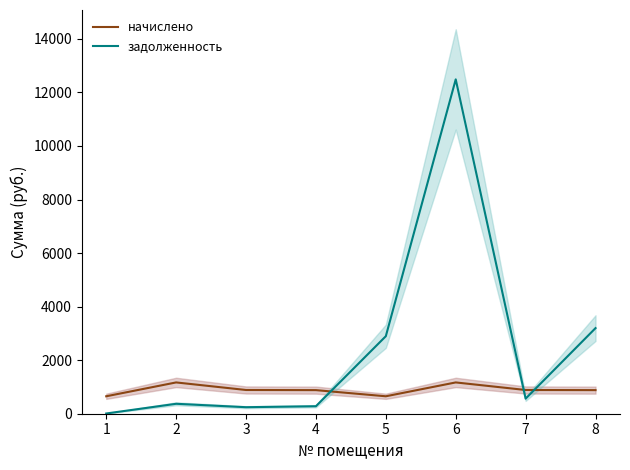

At which label does задолженность reach its peak?

6